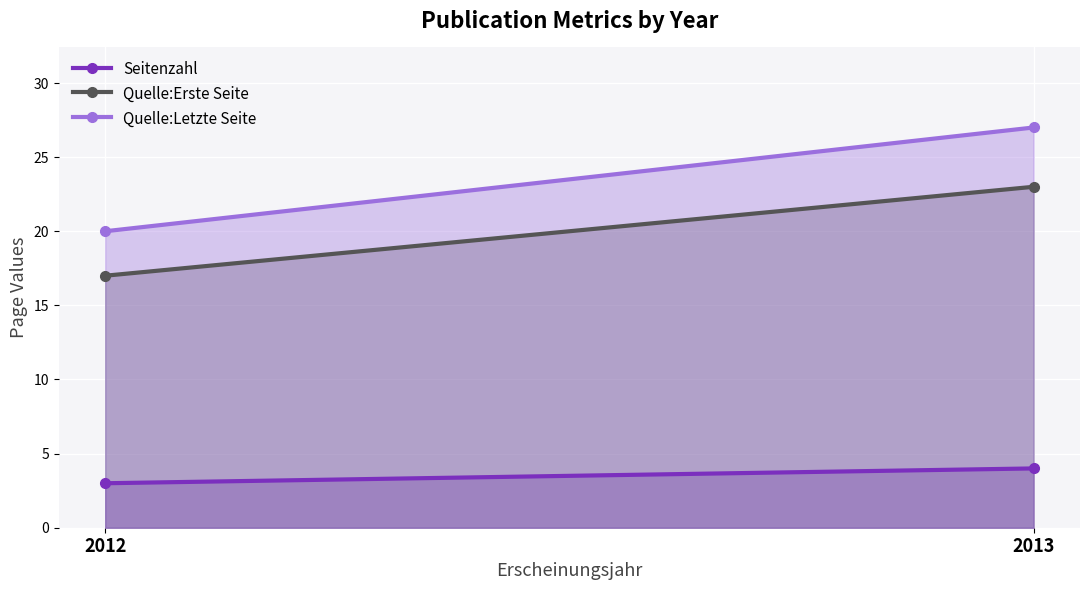

List the labels in order of Quelle:Erste Seite value, smallest first.

2012, 2013